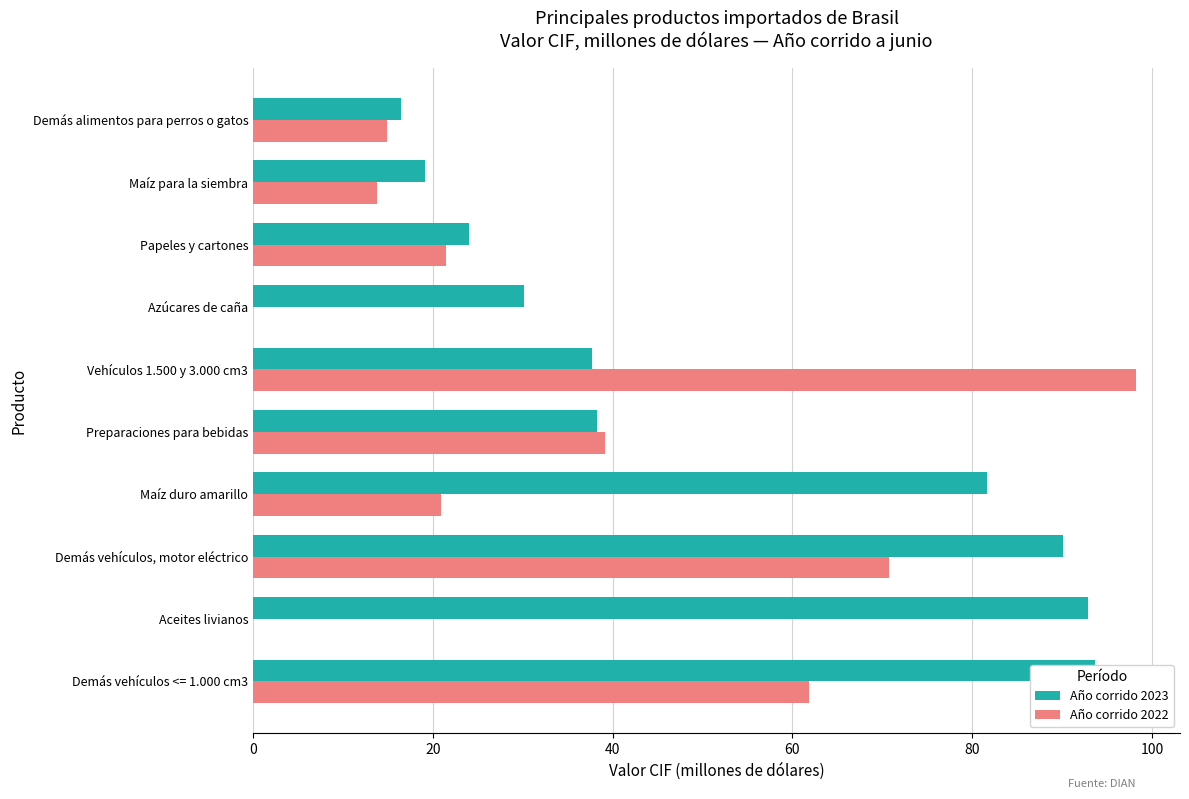

Reading right to left, what are all the values shown in this chart?

Año corrido 2023: 16.4	19.1	24.1	30.1	37.7	38.2	81.7	90.1	92.9	93.7
Año corrido 2022: 14.9	13.8	21.5	0.0	98.2	39.1	20.8	70.7	0.0	61.9